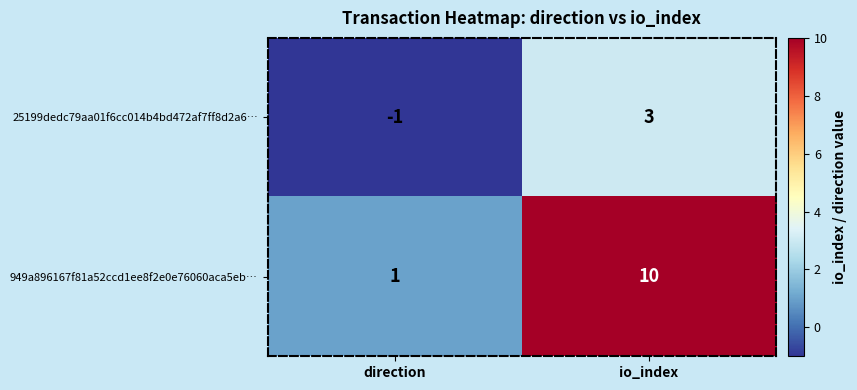

Reading left to right, what are all the values shown in this chart?

25199dedc79aa01f6cc014b4bd472af7ff8d2a6…: direction=-1	io_index=3
949a896167f81a52ccd1ee8f2e0e76060aca5eb…: direction=1	io_index=10